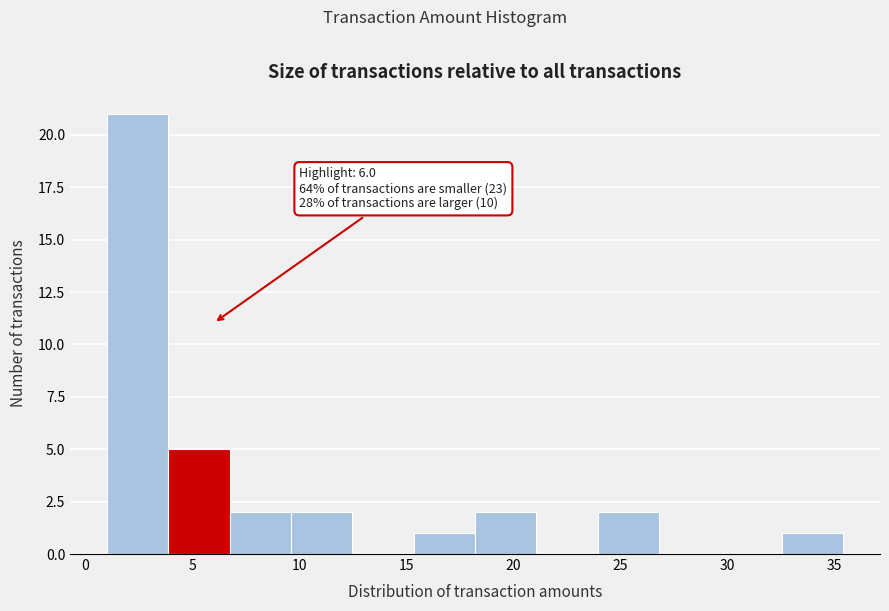

Which range on the x-axis has the tallest bar?

1.0 to 4.0